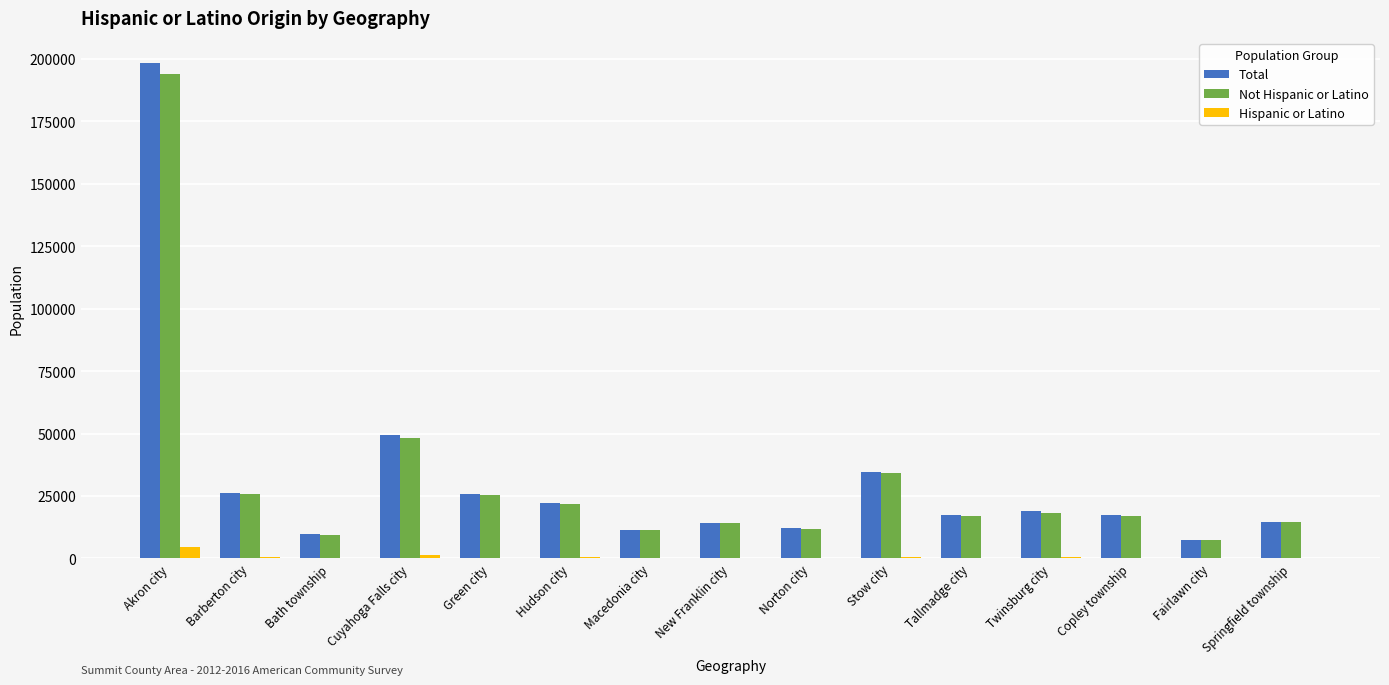

What is the highest value of the Not Hispanic or Latino series?

193982